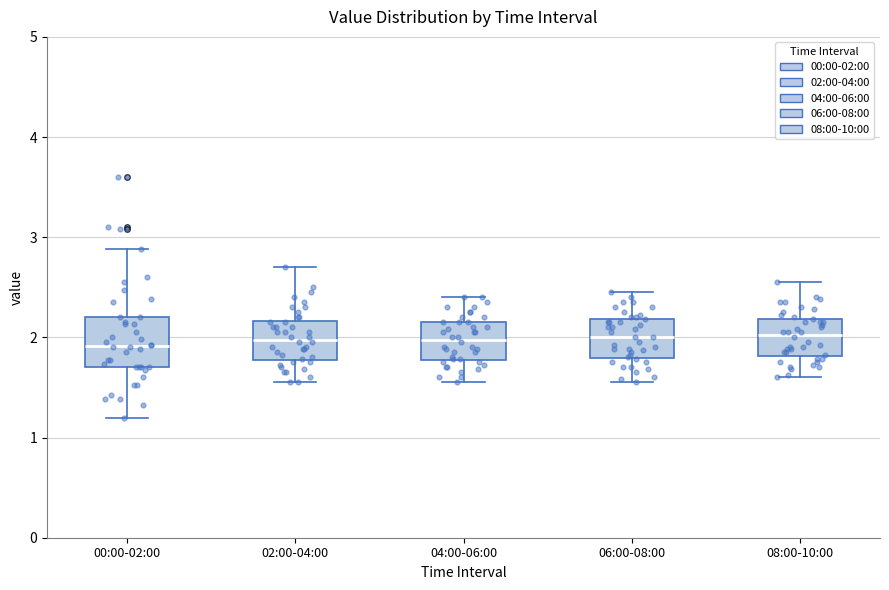

Reading left to right, transcribe this box plot: for each box, give where its median line is, the range the box spans, and where its two whiskers end, as read against the y-axis. The values are not printed on the chart, so give them approximately, as read against the axis.

00:00-02:00: median 1.9, box 1.7 to 2.2, whiskers 1.2 to 2.9
02:00-04:00: median 2.0, box 1.8 to 2.2, whiskers 1.6 to 2.7
04:00-06:00: median 2.0, box 1.8 to 2.2, whiskers 1.6 to 2.4
06:00-08:00: median 2.0, box 1.8 to 2.2, whiskers 1.6 to 2.5
08:00-10:00: median 2.0, box 1.8 to 2.2, whiskers 1.6 to 2.6